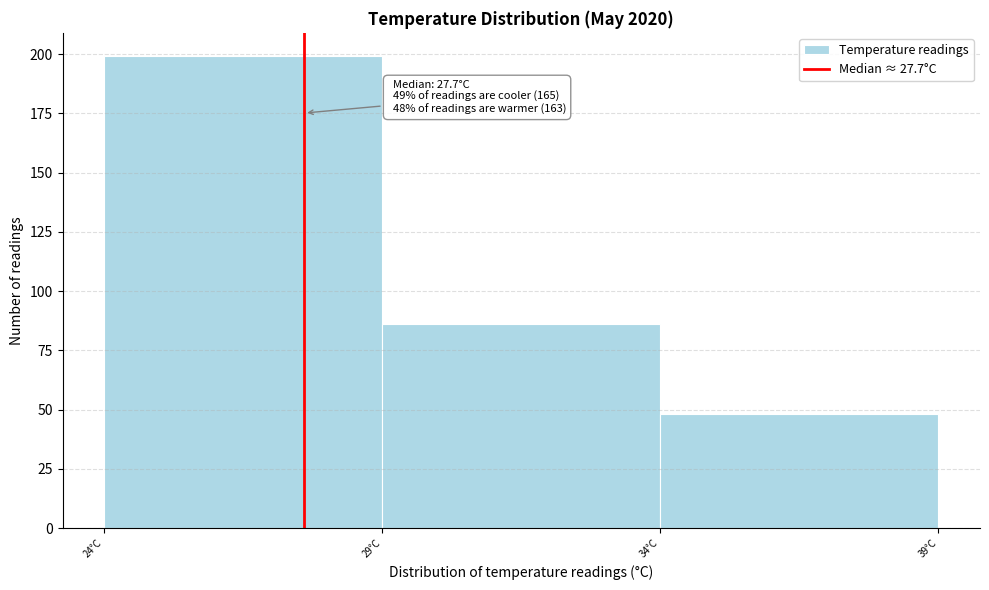

Over which range of the x-axis is the bar tallest?

24.1 to 29.1